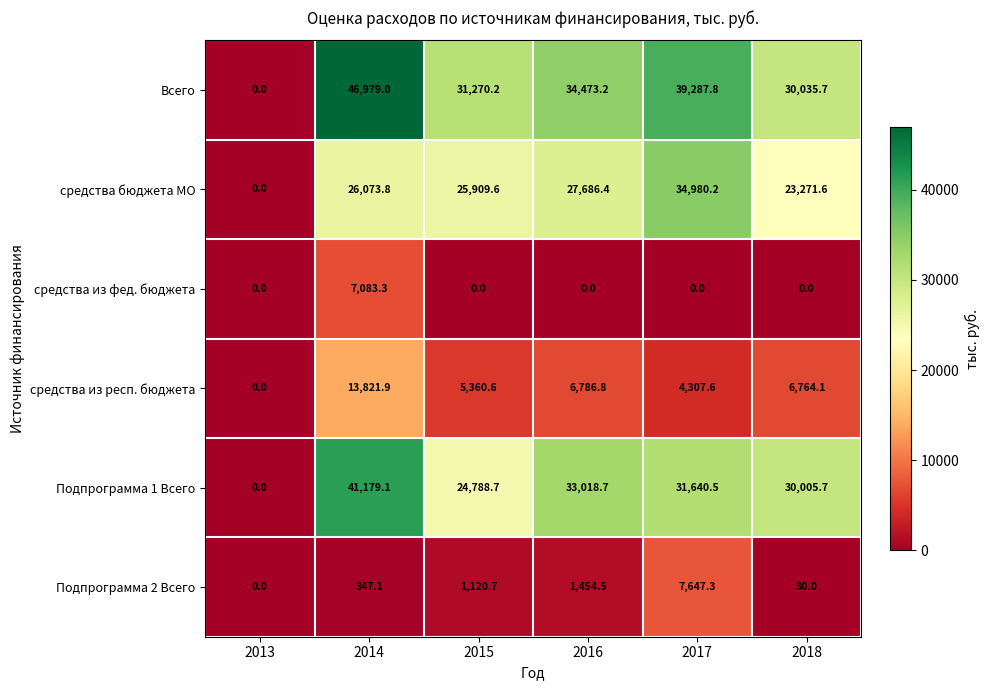

What is the difference between the Подпрограмма 2 Всего values at 2013 and 2018?

30.0